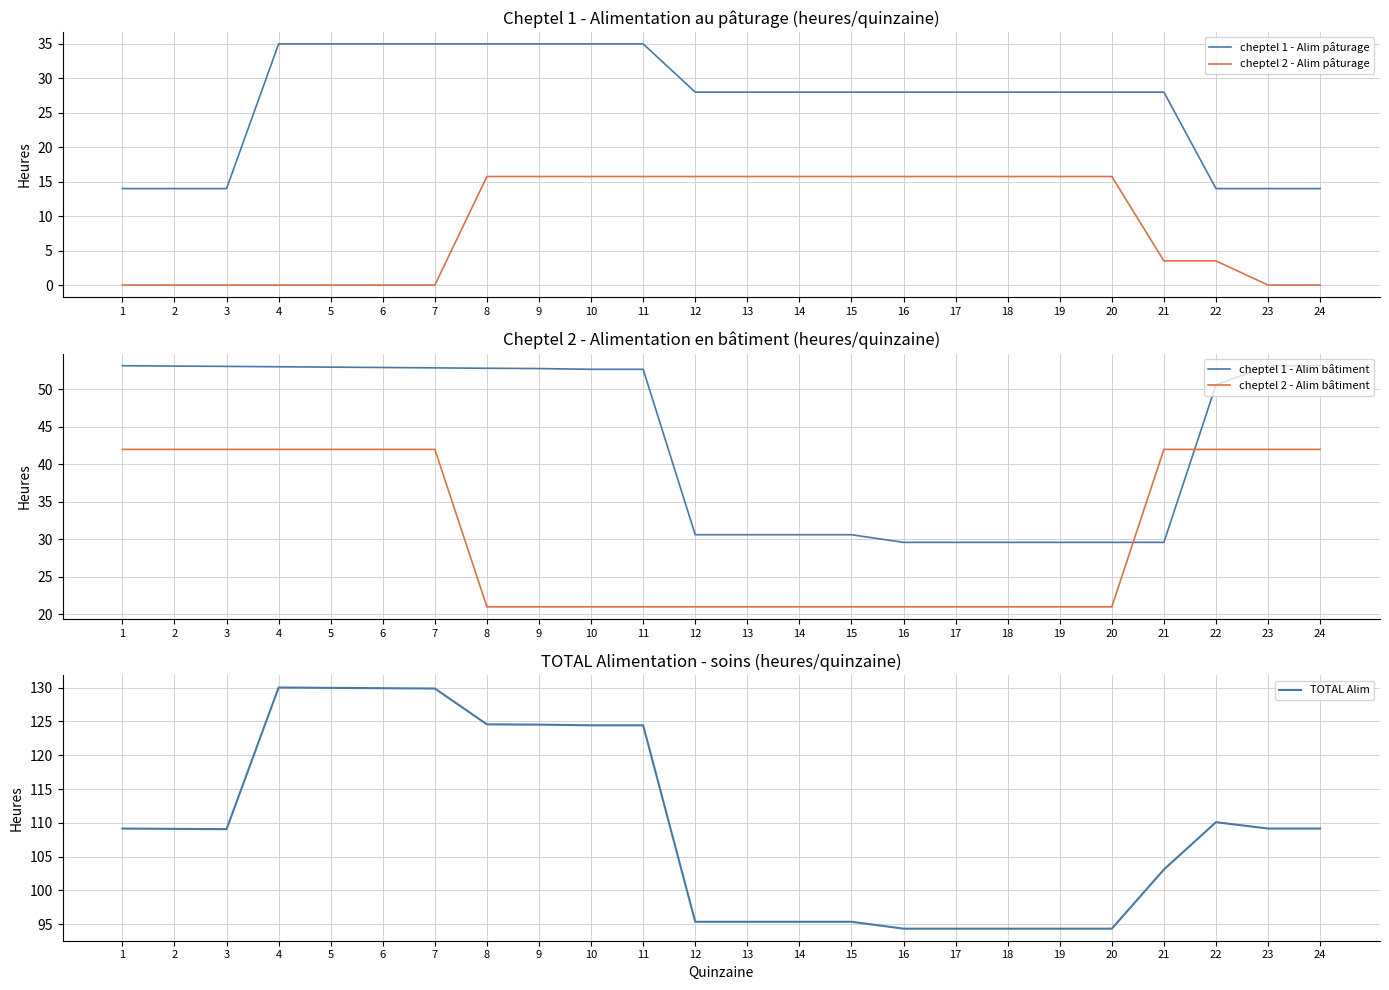

True or false: cheptel 2 - Alim bâtiment and TOTAL Alim cross at least once.

False